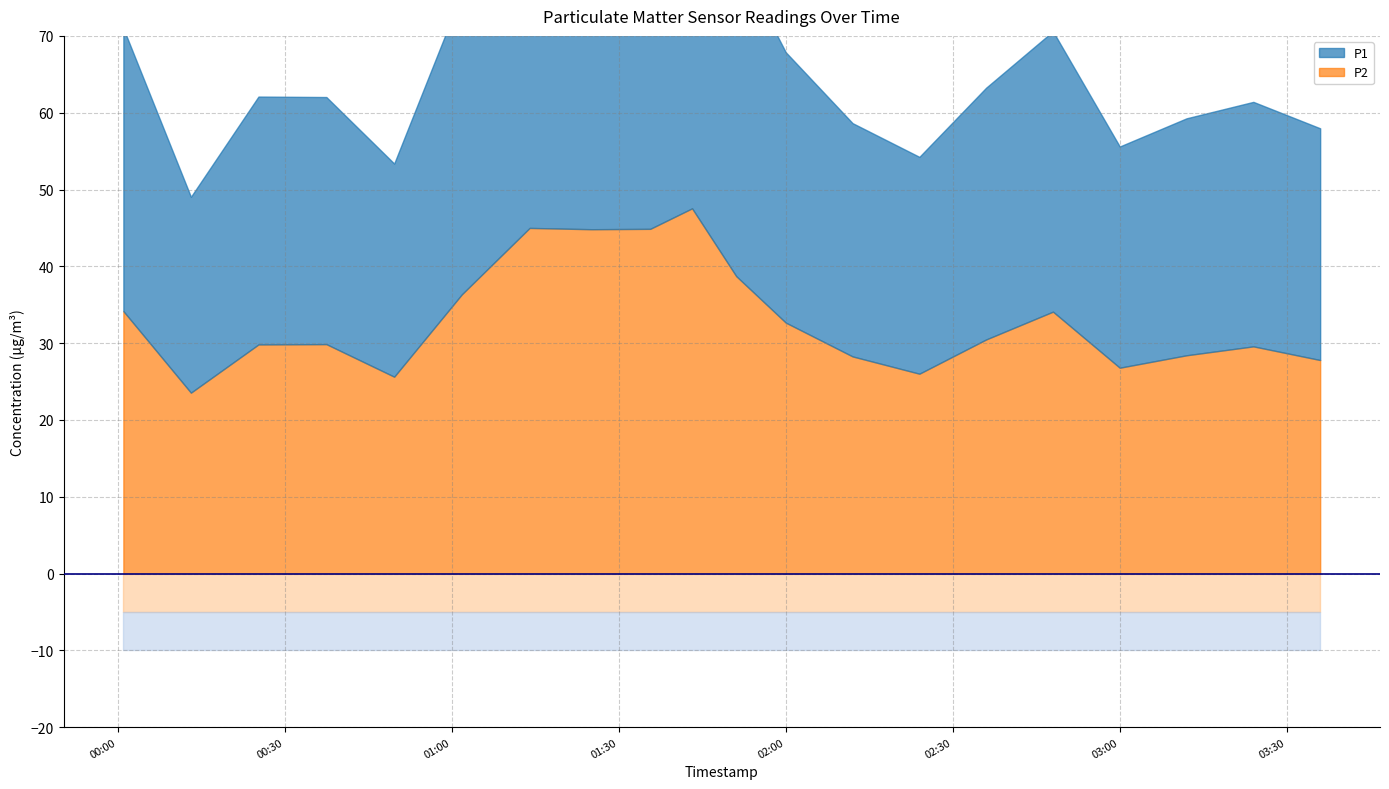

What is the average value of the P1 series?

35.8